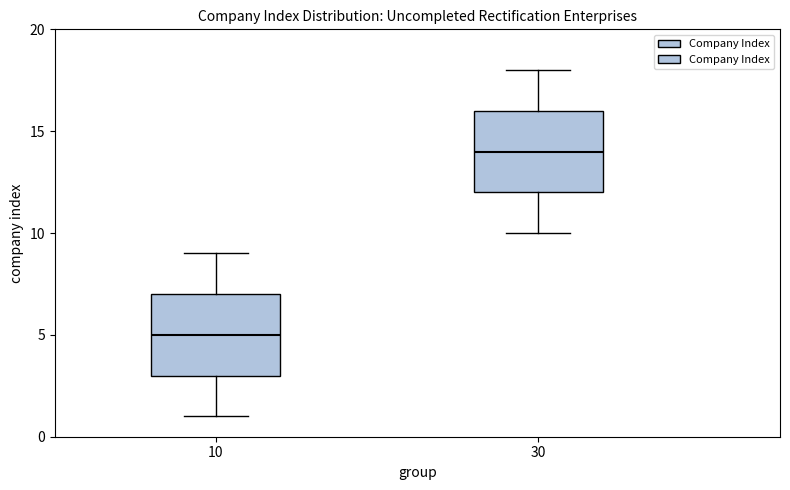

Reading left to right, transcribe this box plot: for each box, give where its median line is, the range the box spans, and where its two whiskers end, as read against the y-axis. The values are not printed on the chart, so give them approximately, as read against the axis.

10: median 5, box 3 to 7, whiskers 1 to 9
30: median 14, box 12 to 16, whiskers 10 to 18